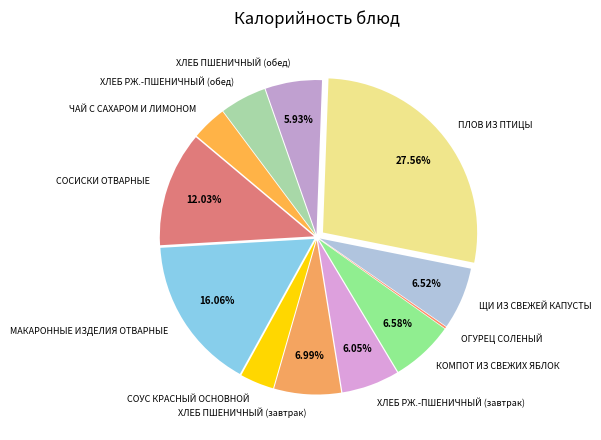

Do КОМПОТ ИЗ СВЕЖИХ ЯБЛОК and ХЛЕБ ПШЕНИЧНЫЙ (обед) together represent more than half of the pie?

No